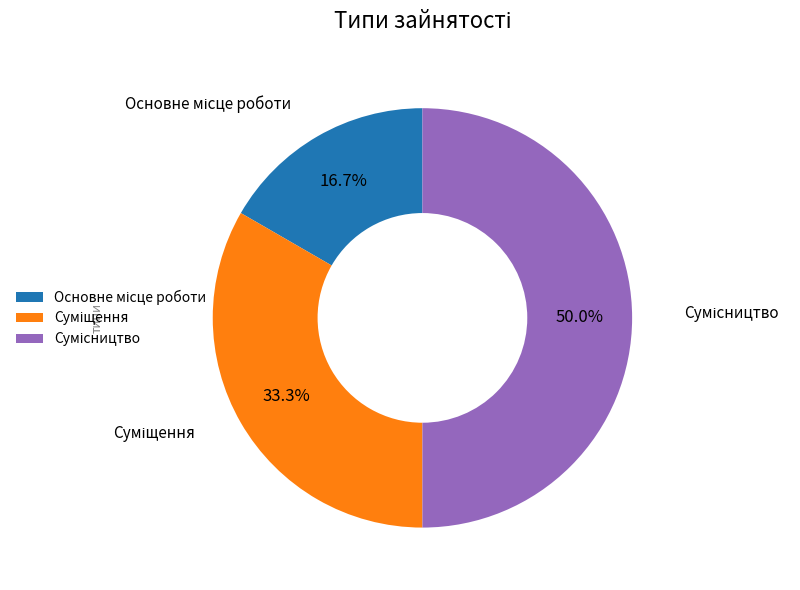

How many slices are in this pie chart?

3